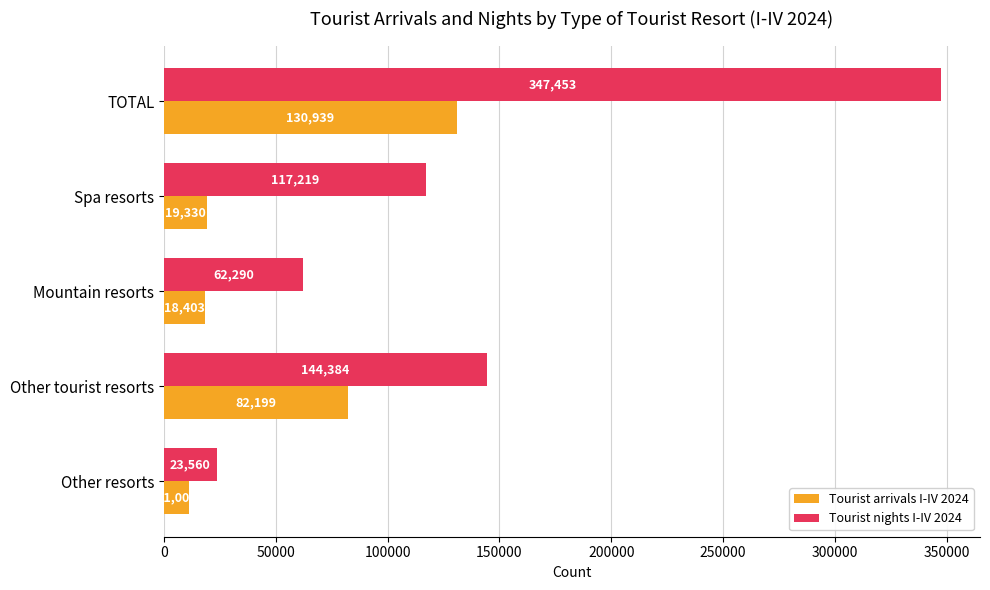

What is the maximum value shown in the chart?

347453